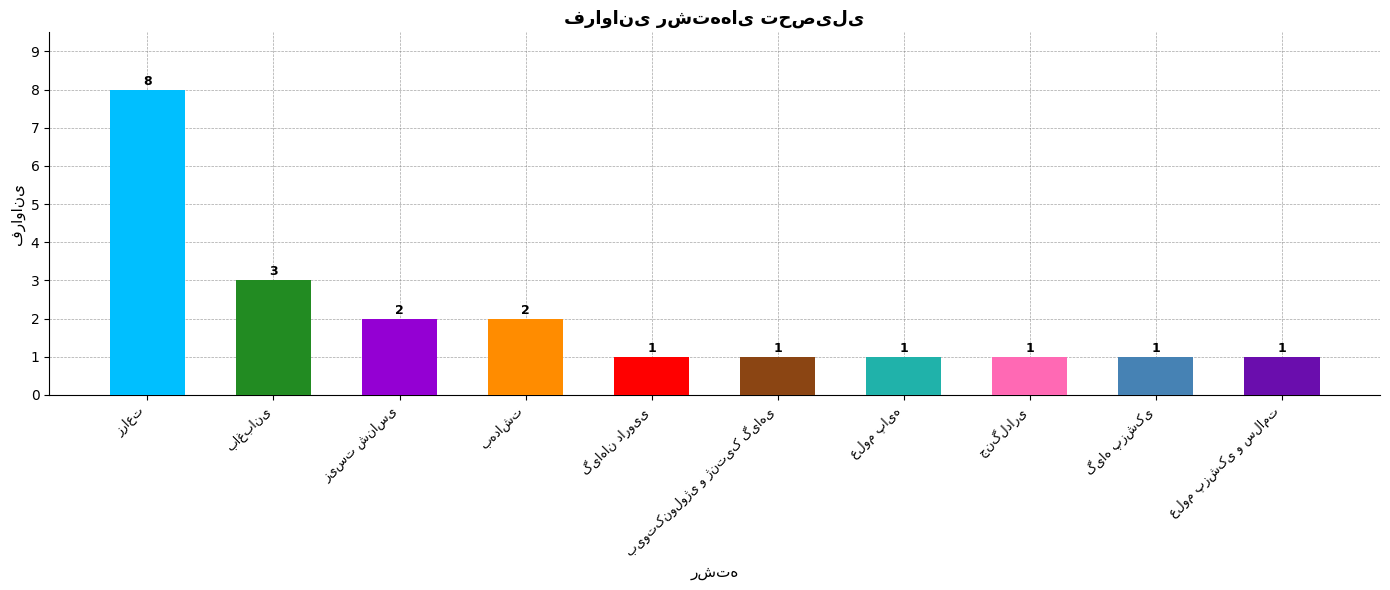

How many bars are there in total?

10